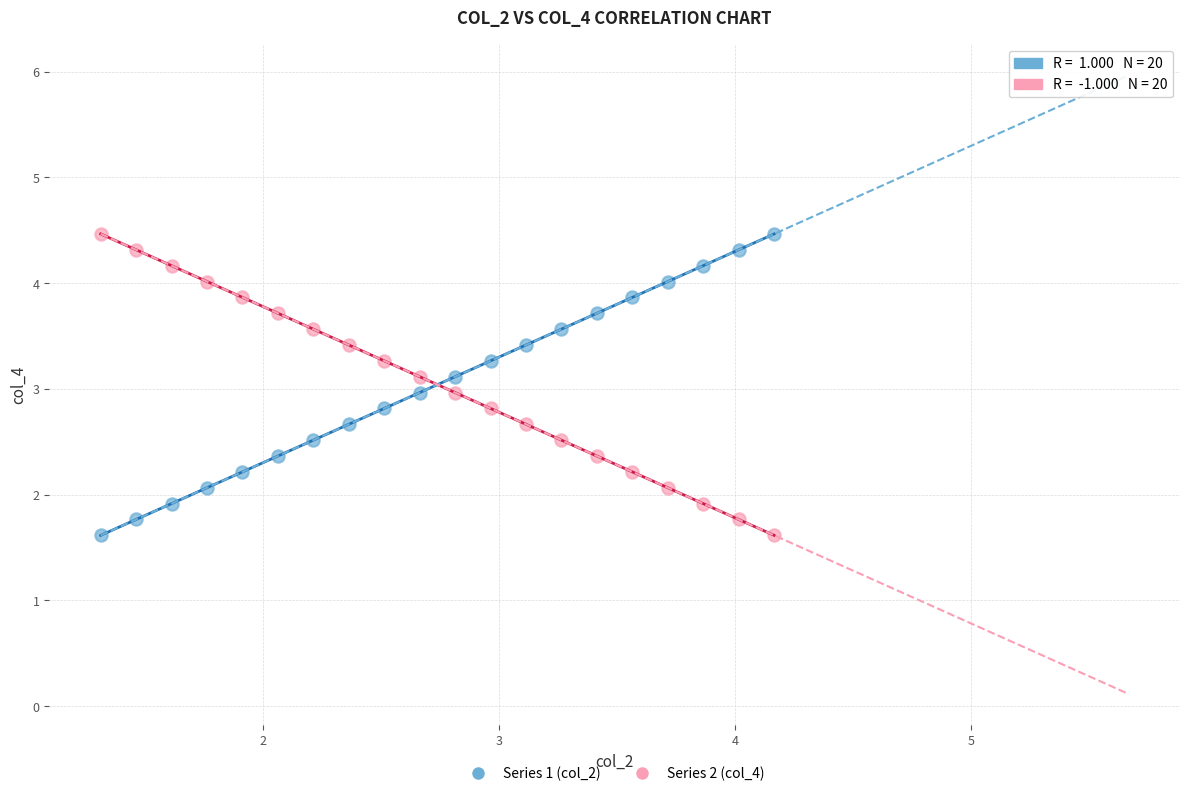

Across all data points, what is the range of X values (max minus min)?

2.9